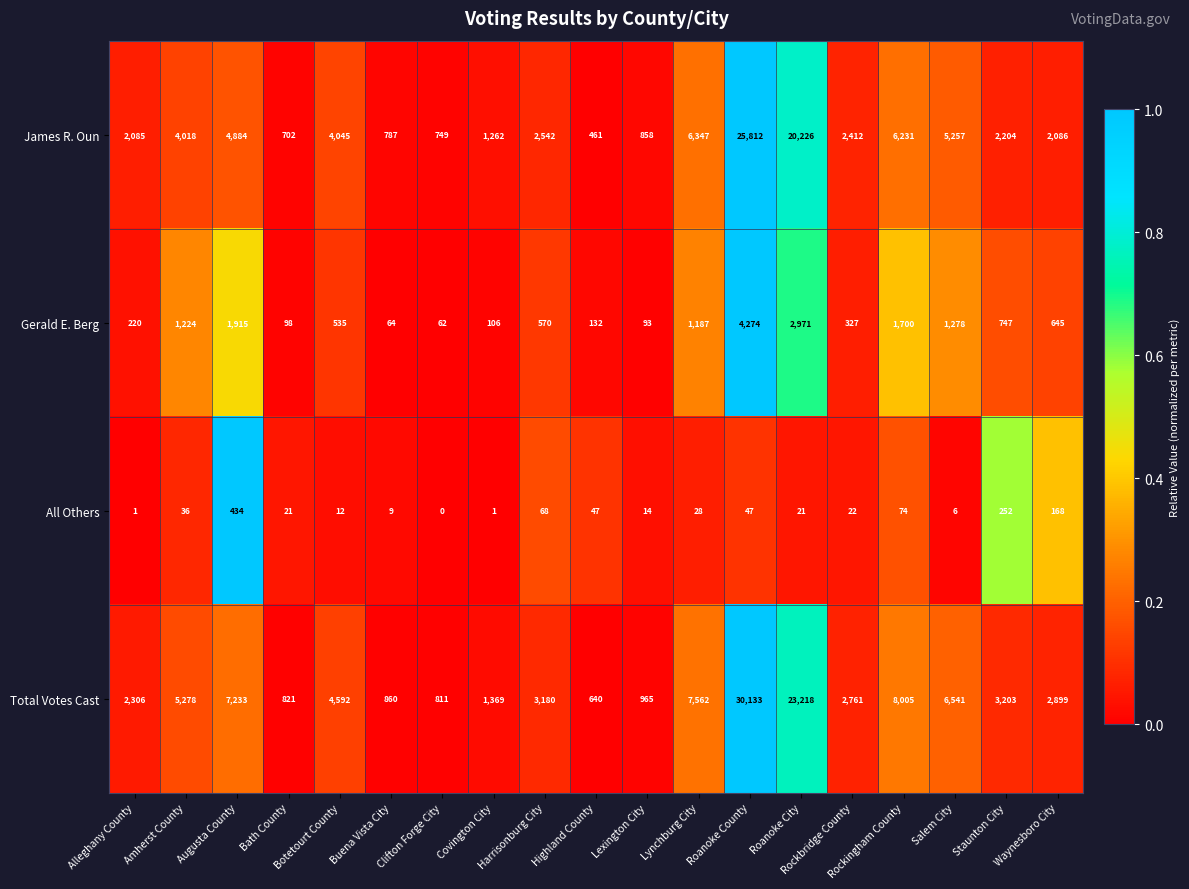

How many distinct data groups are displayed?

4